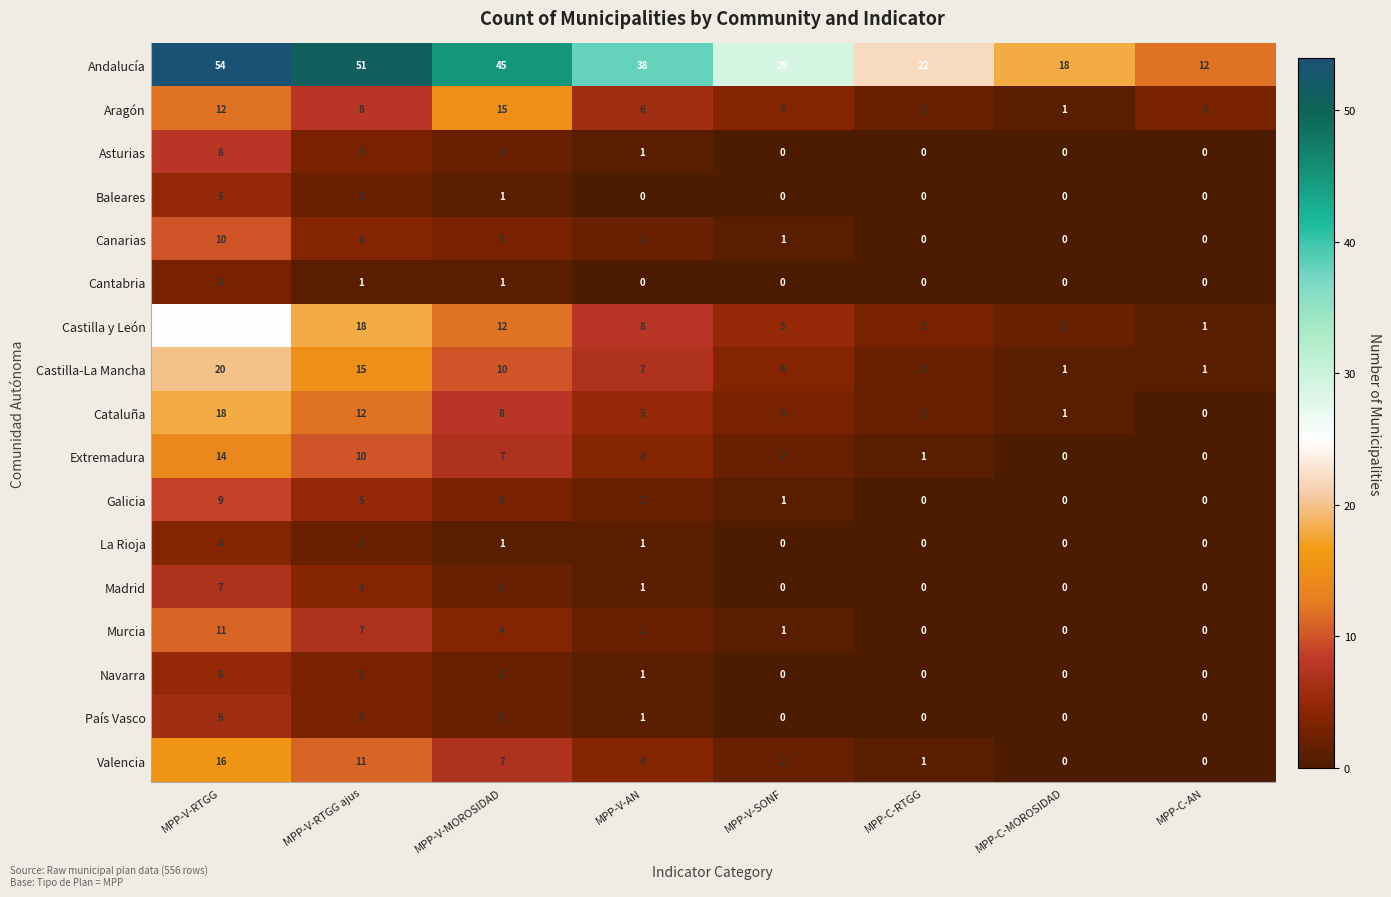

What is the difference between the highest and lowest values at MPP-C-AN?

12